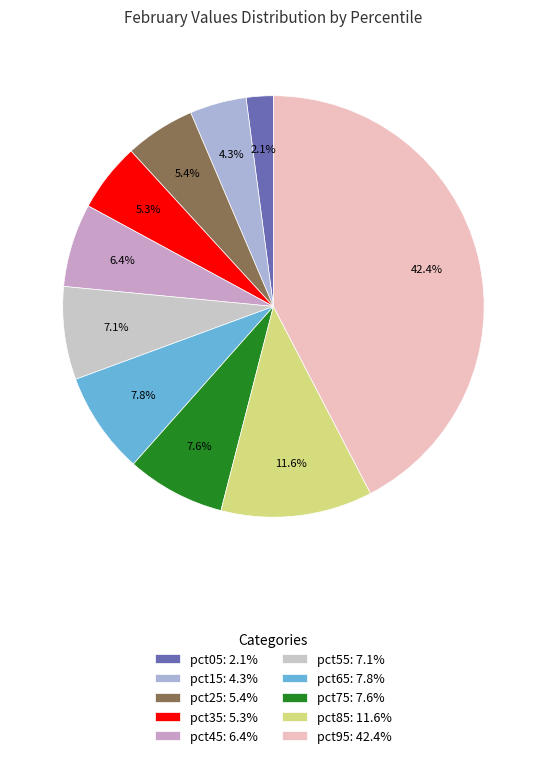

To the nearest percent, what portion does pct25 represent?

5%